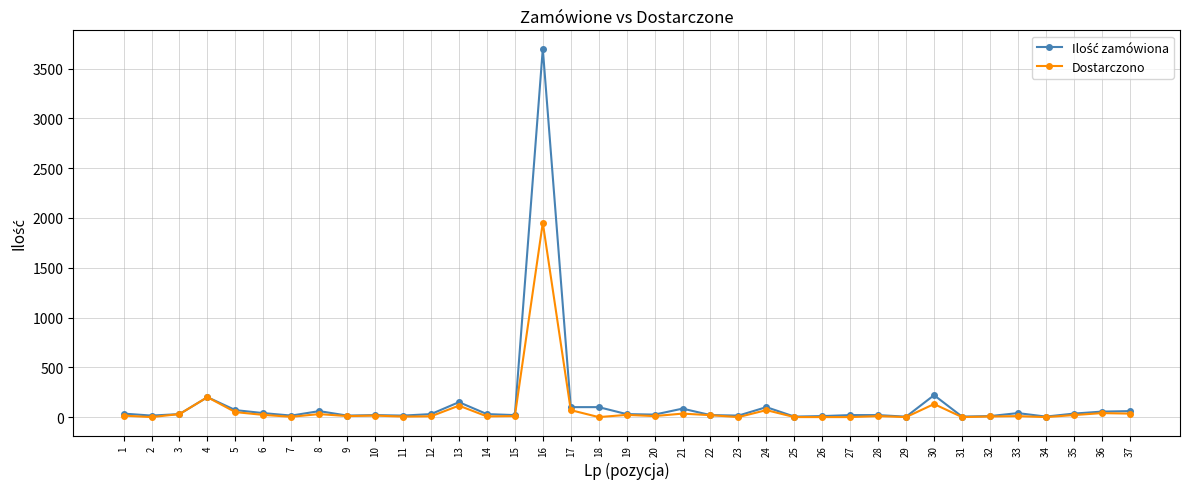

How many data points in Dostarczono are less than 10?

14